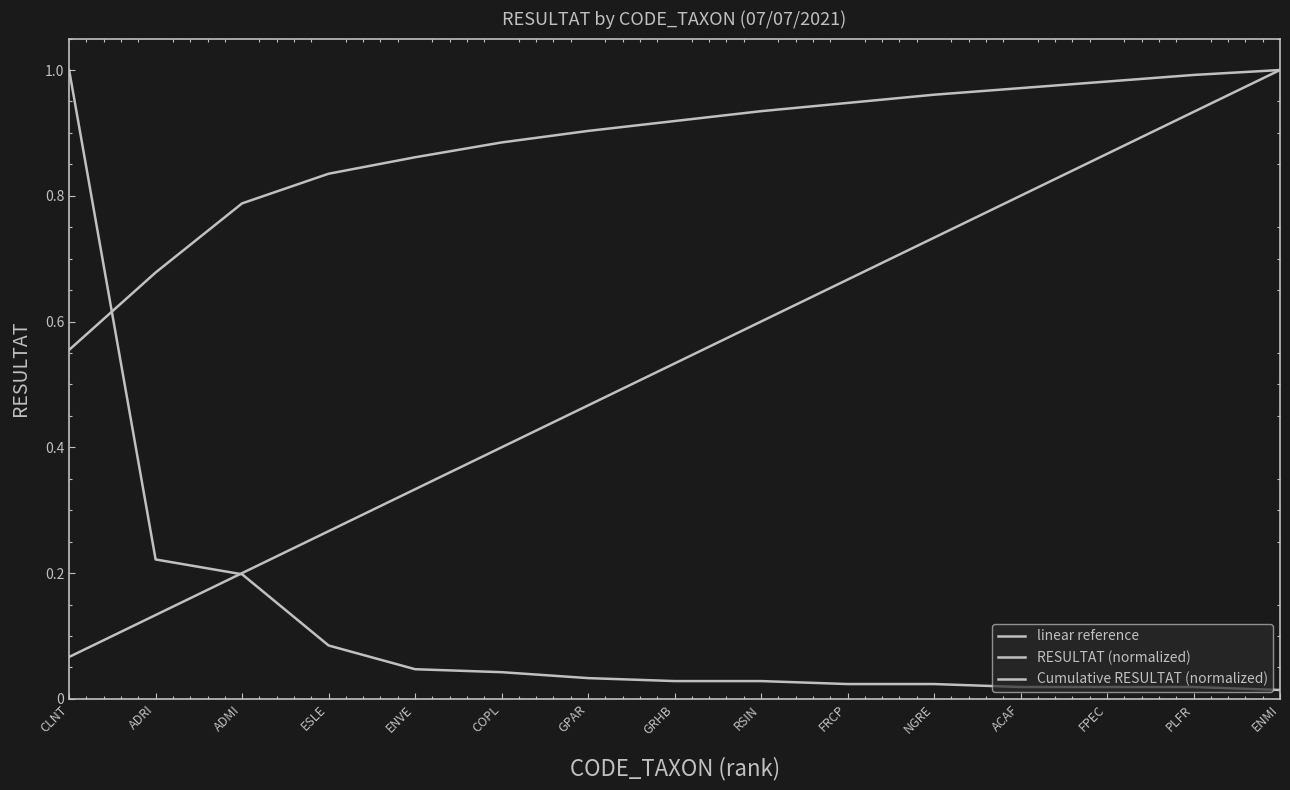

Is this an area chart (filled region under the line)?

No